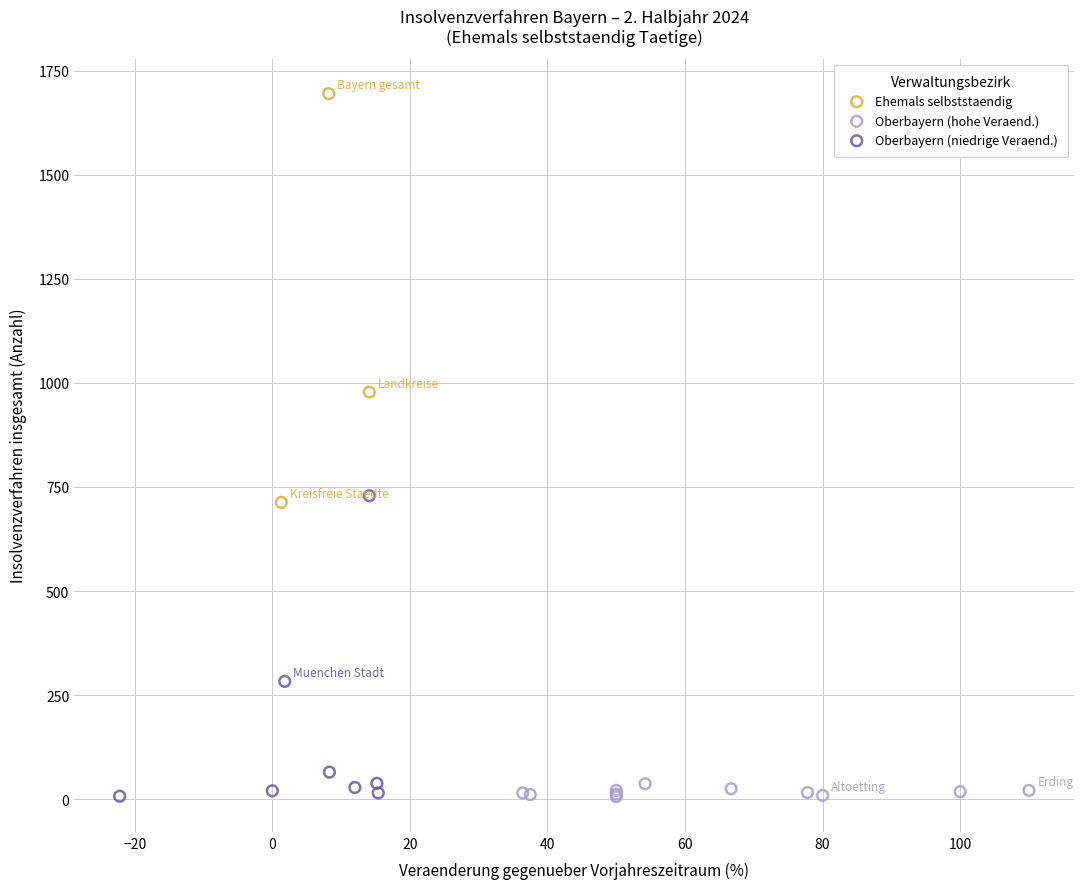

Which series contains the highest Y value?

Ehemals selbststaendig